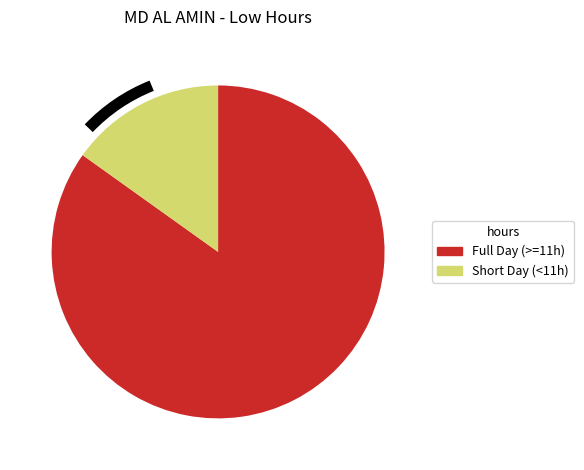

Does Short Day (<11h) represent more than half of the total?

No